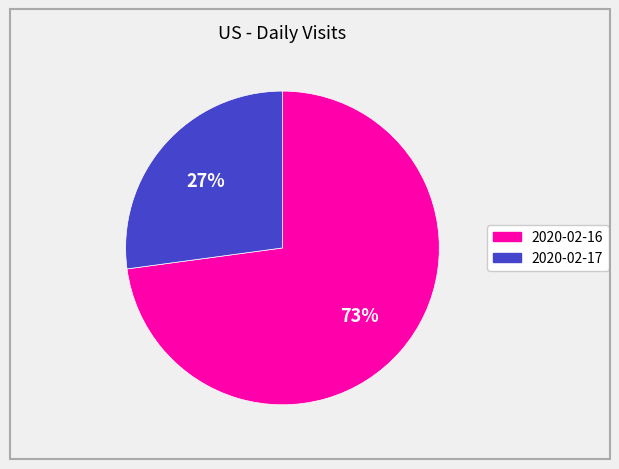

Is there a majority slice in this chart?

Yes